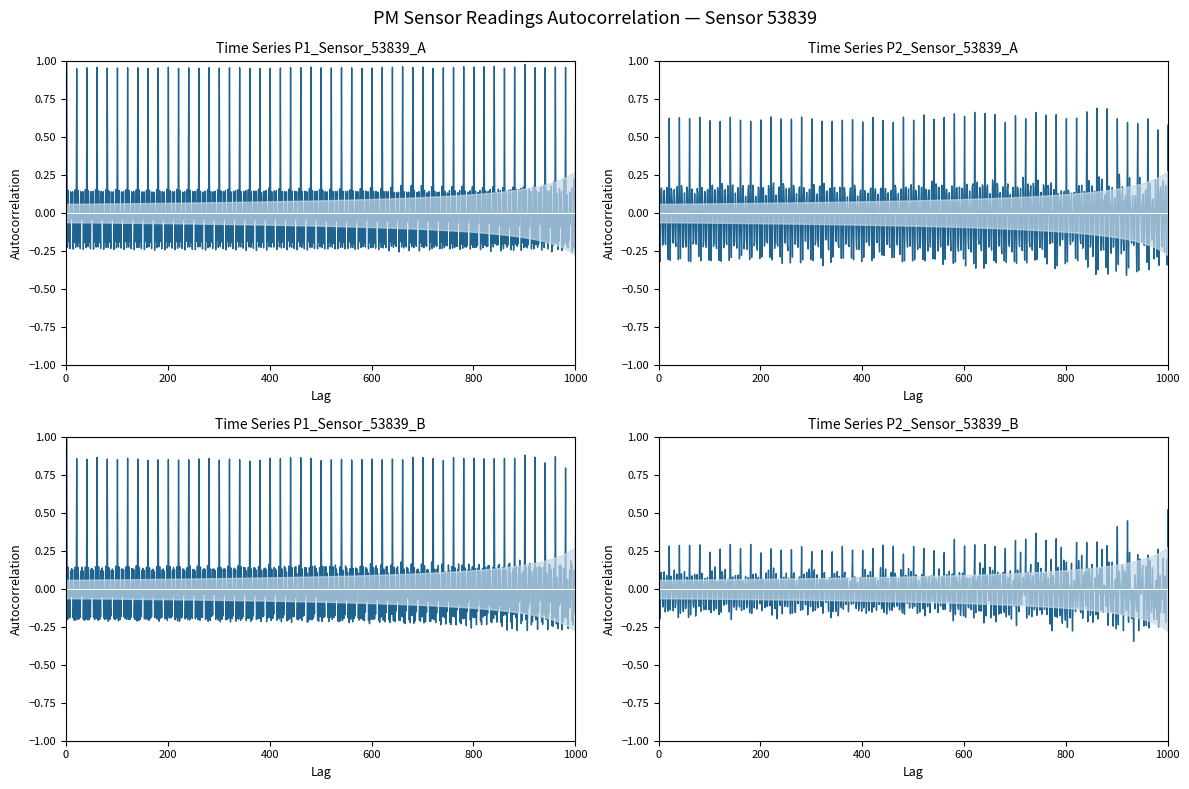

Rank the series by their average value, from highest to lowest.

P1, P2